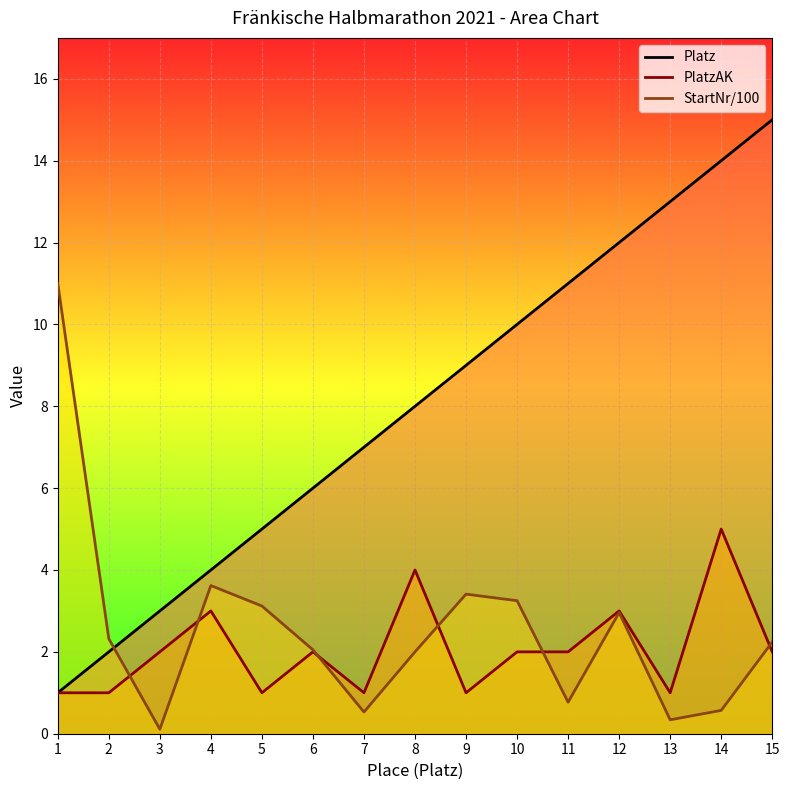

How many values in the StartNr/100 series are below 2?

5